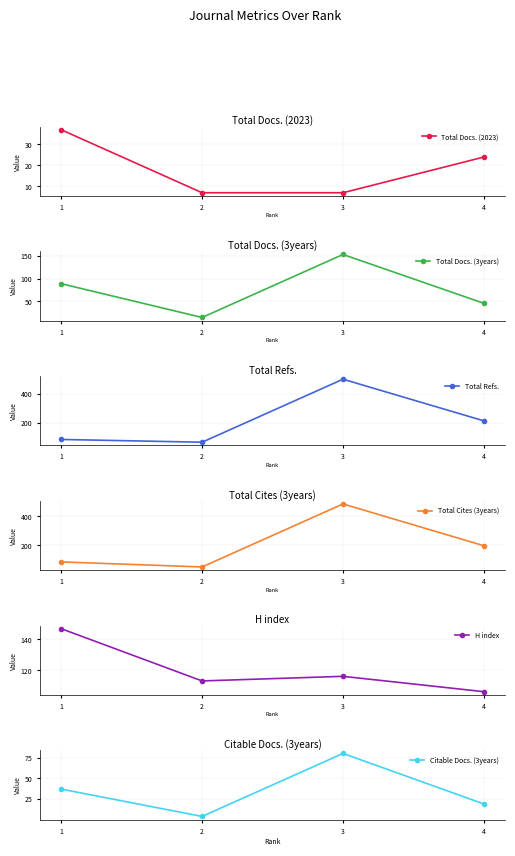

List the labels in order of Total Refs. value, largest first.

3, 4, 1, 2